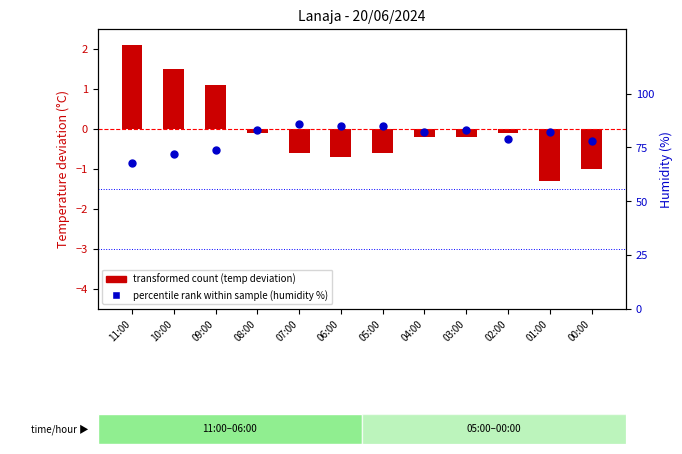

At how many categories does at least one series exceed 54?

12